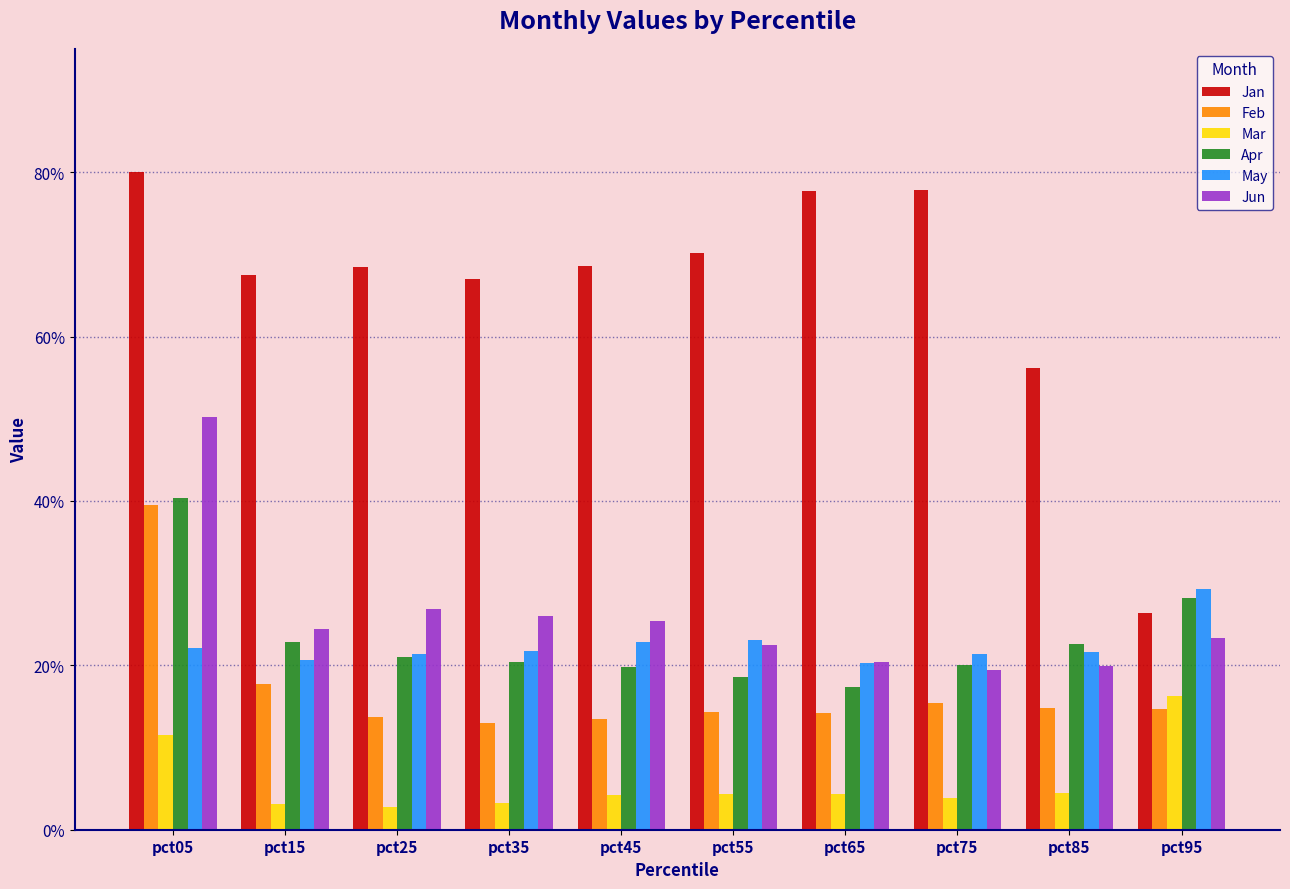

What are all the series names shown in the legend?

Jan, Feb, Mar, Apr, May, Jun